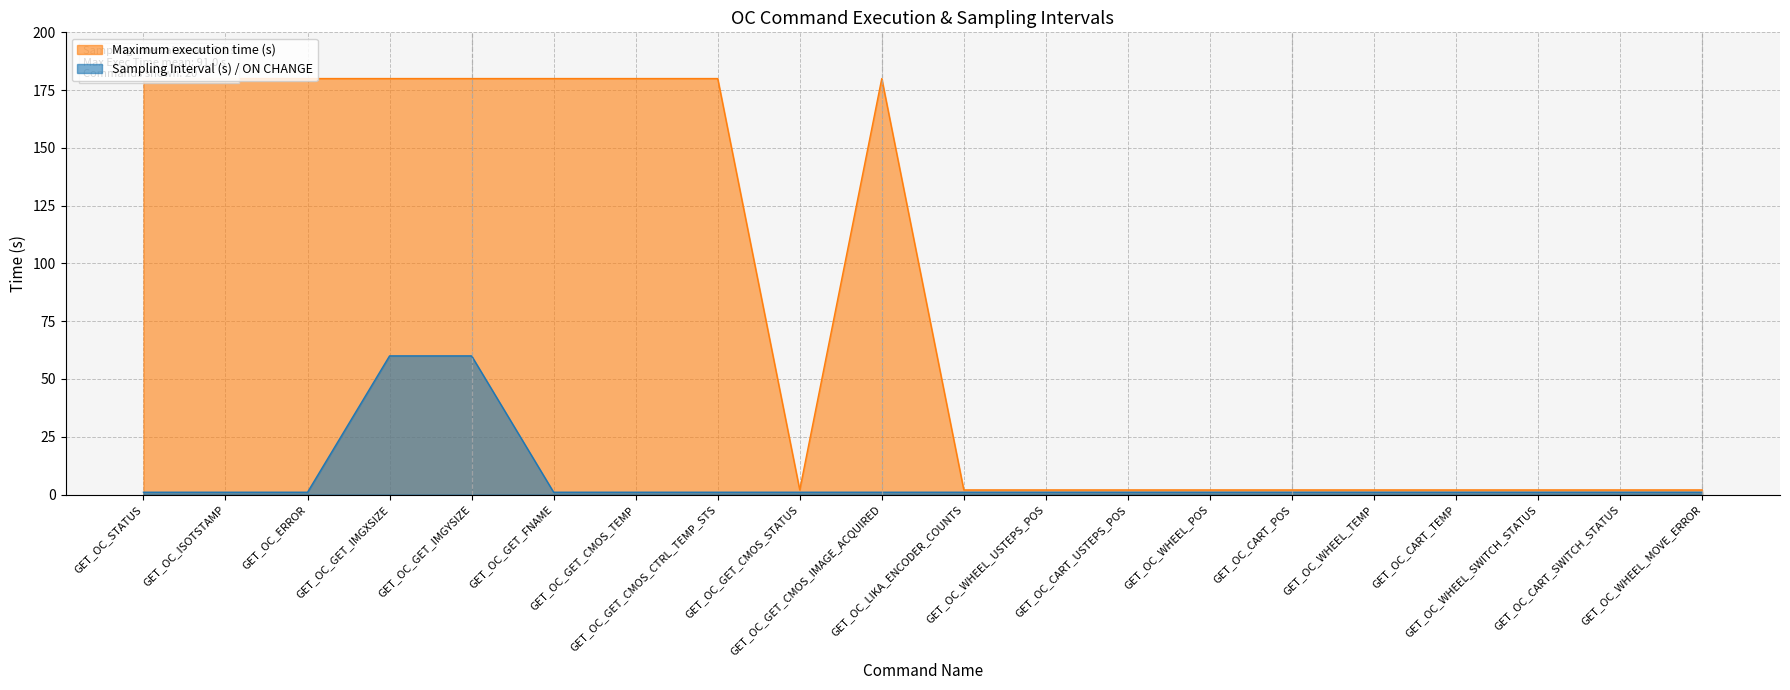

Does the chart have visible grid lines?

Yes